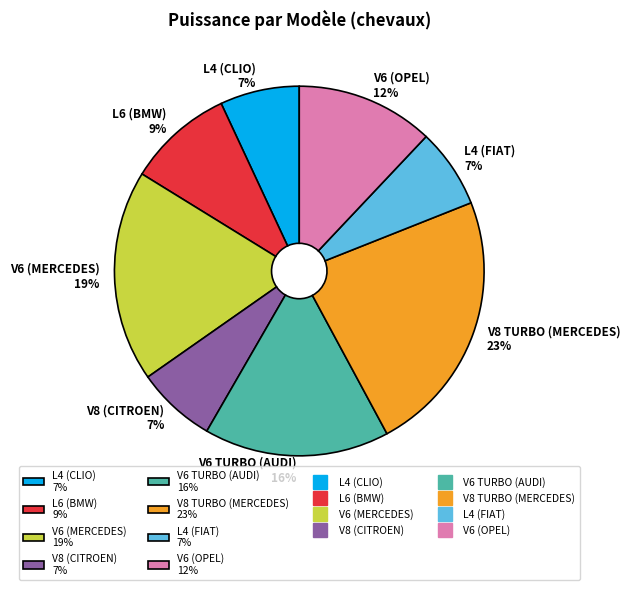

Is it true that L4 (CLIO) is 1% of the pie?

False